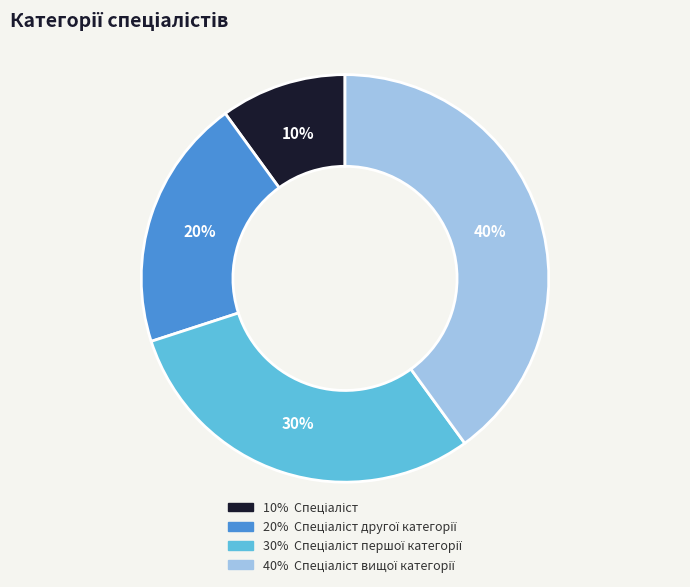

To the nearest percent, what is the average slice percentage?

25%